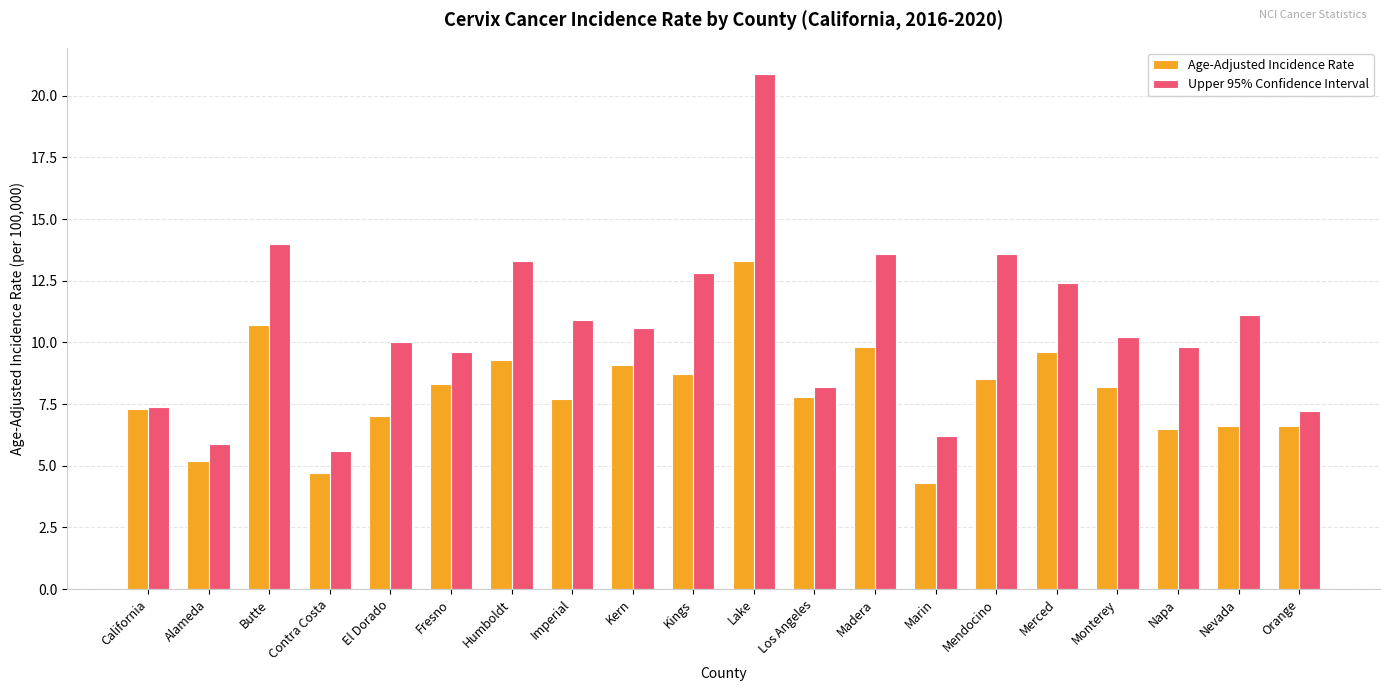

How many bars are there in total?

40